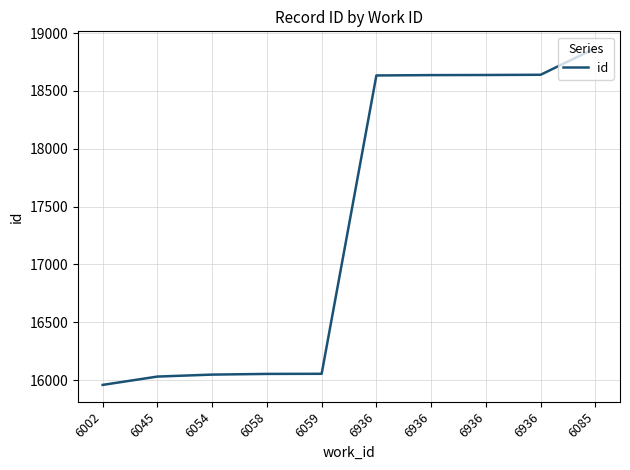

What is the label of the 8th point from the left?

6936